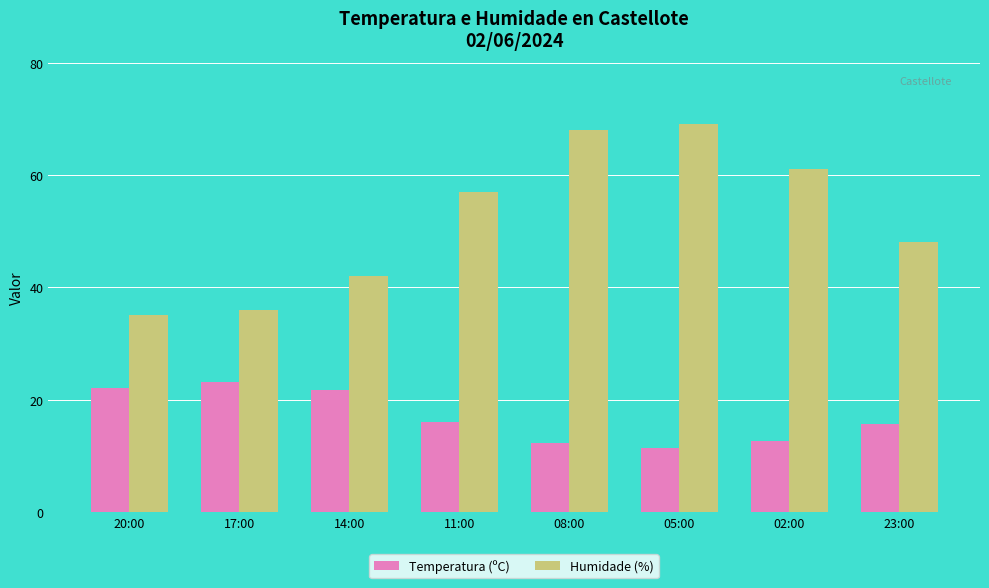

Between 02:00 and 23:00, which series saw the biggest shift?

Humidade (%)